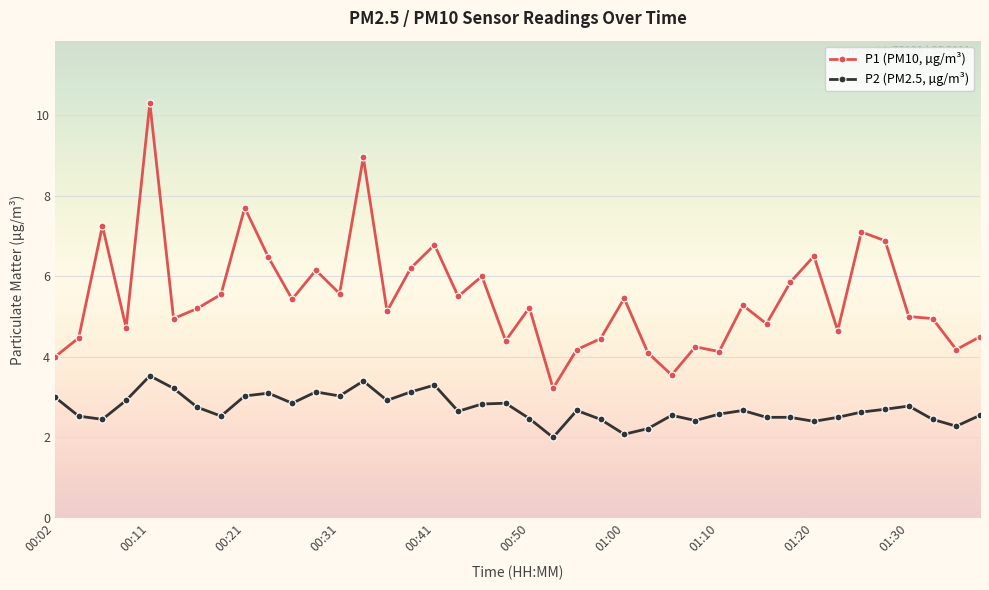

What is the value of the P2 (PM2.5, µg/m³) point at the 22nd from the left?

2.0